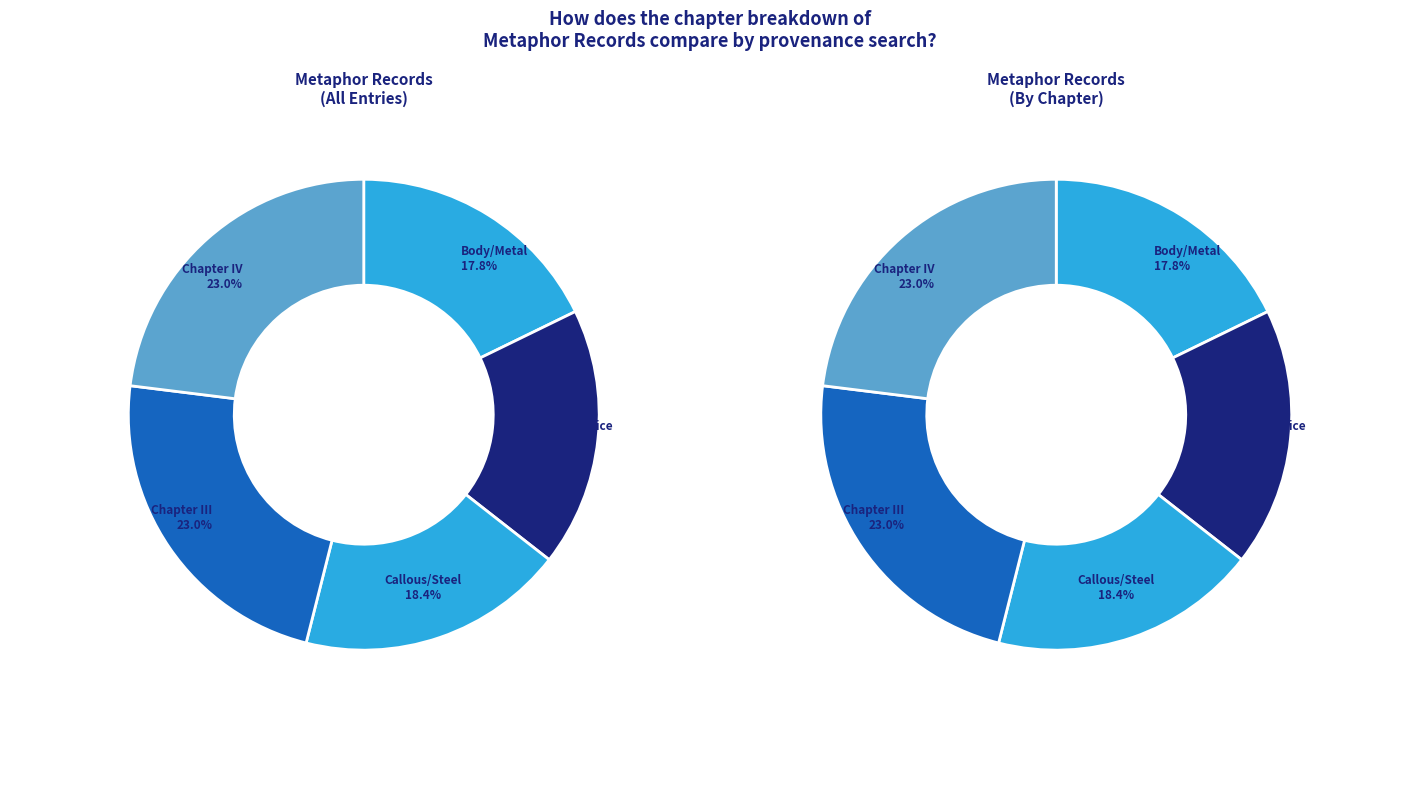

Combined, do Chapter: Body/Metal (id 14750) and Chapter: posset/Vice (id 14752) account for over 50%?

No